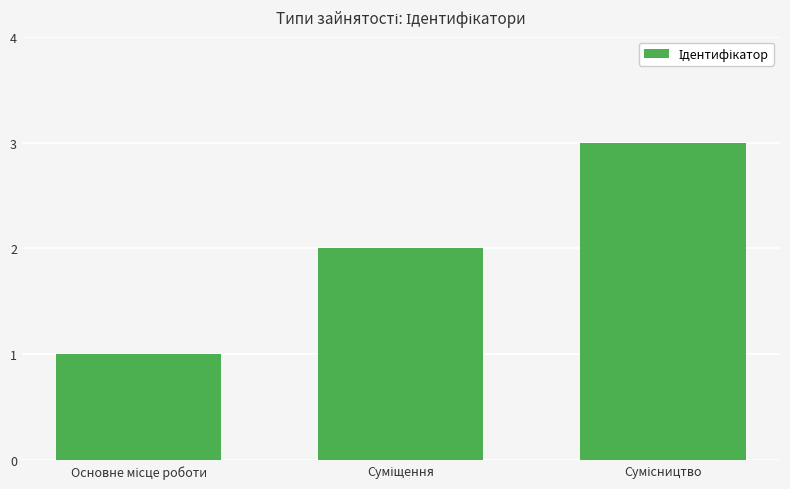

What is the sum of all values?

6